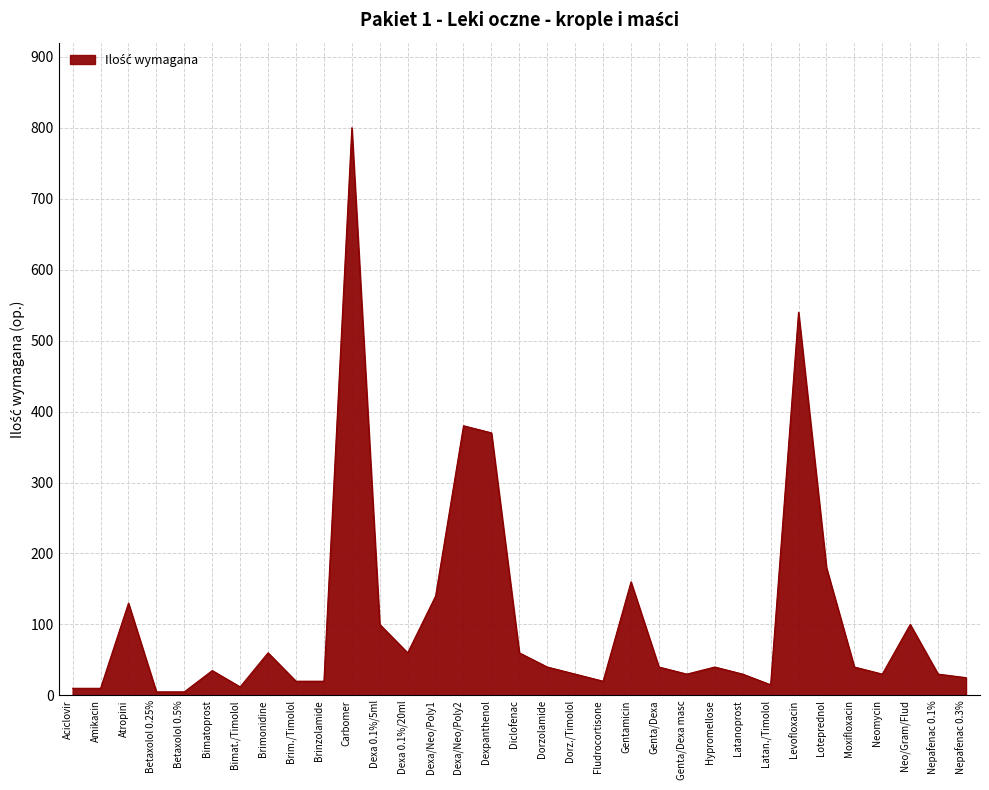

At which category does the chart reach its peak across all series?

Carbomer